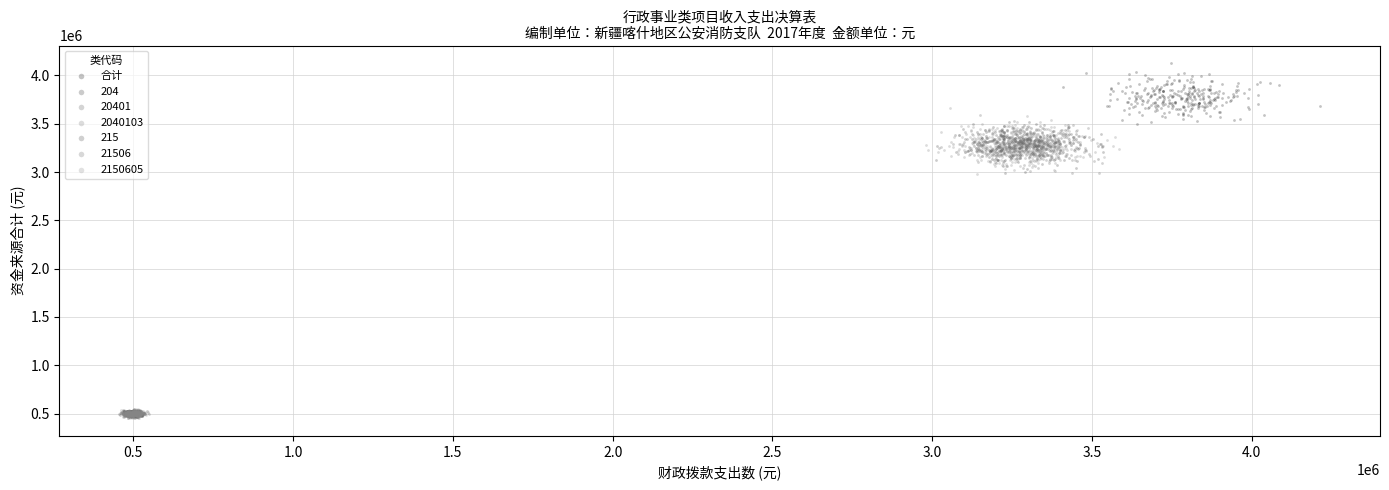

Which series reaches the maximum Y coordinate?

合计